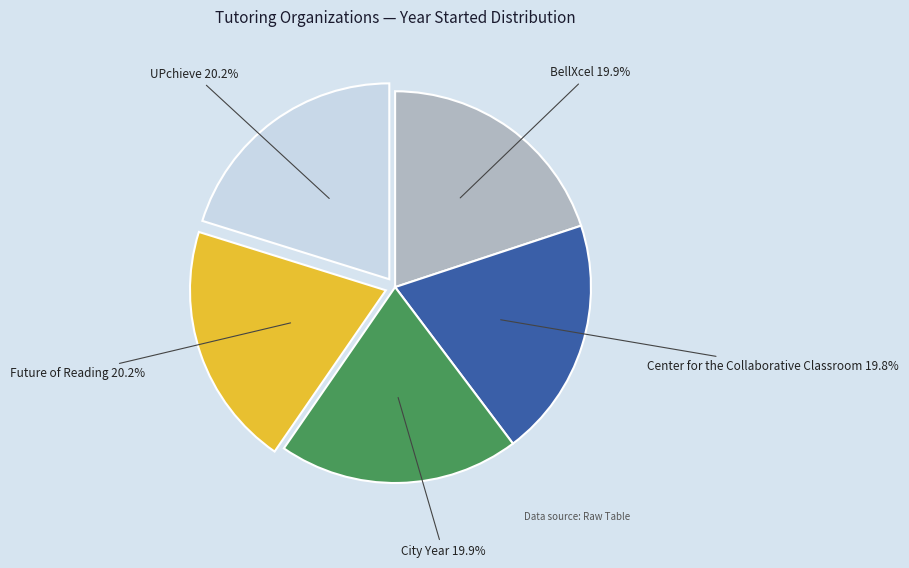

Combined, what portion of the pie is City Year and BellXcel?

39.8%